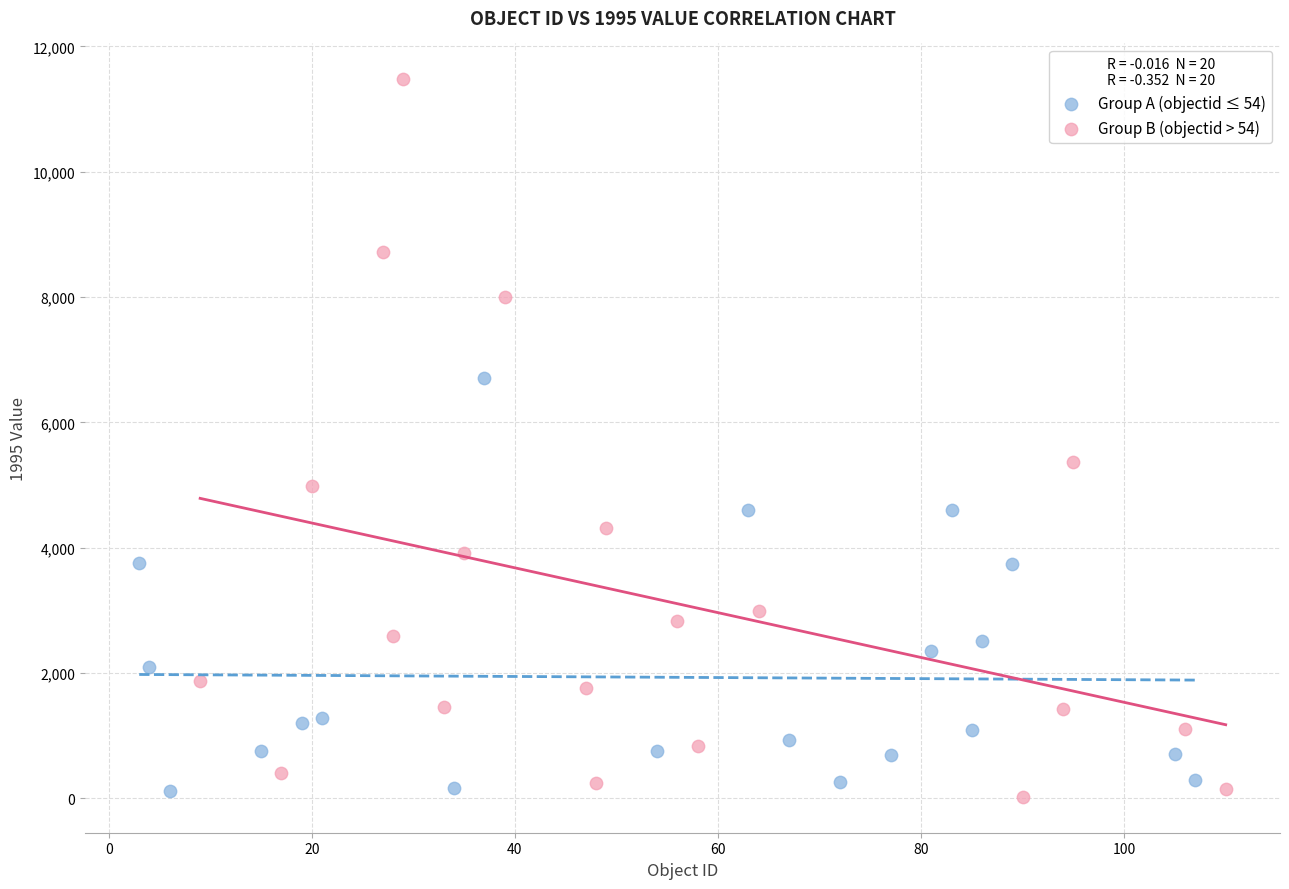

Which series has the widest spread of Y values?

Group B (objectid > 54)